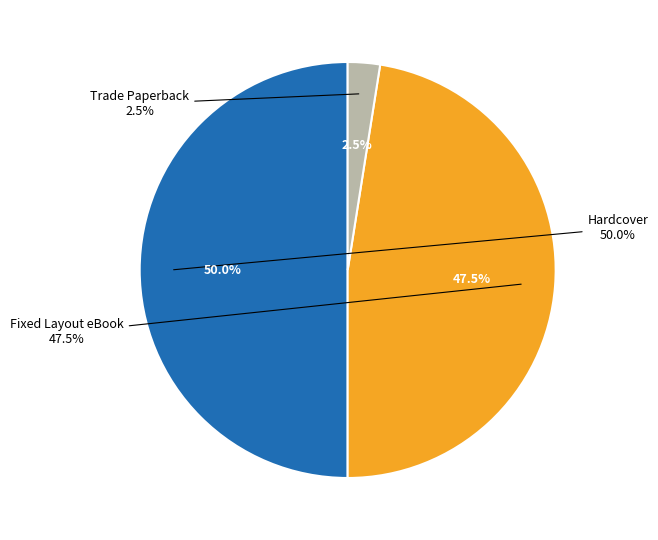

Combined, do Fixed Layout eBook and Trade Paperback account for over 50%?

No